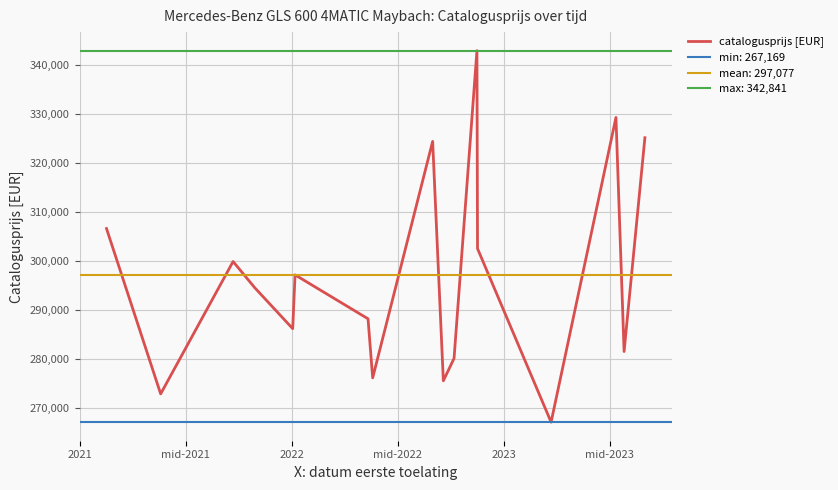

What is the lowest value of the catalogusprijs [EUR] series?

267169